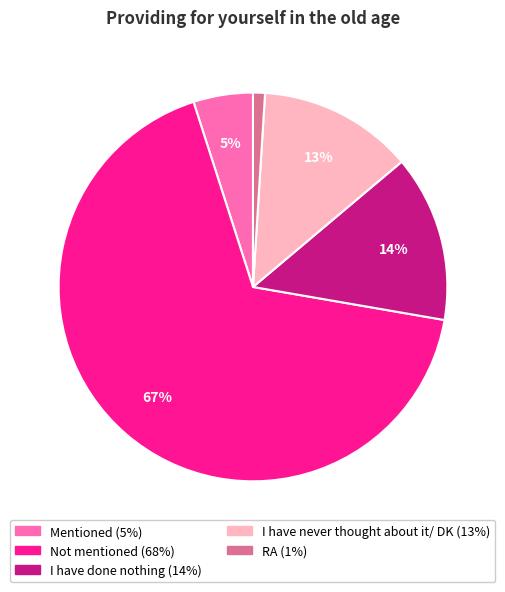

What is the ratio of the value at I have done nothing to the value at RA?

14.0